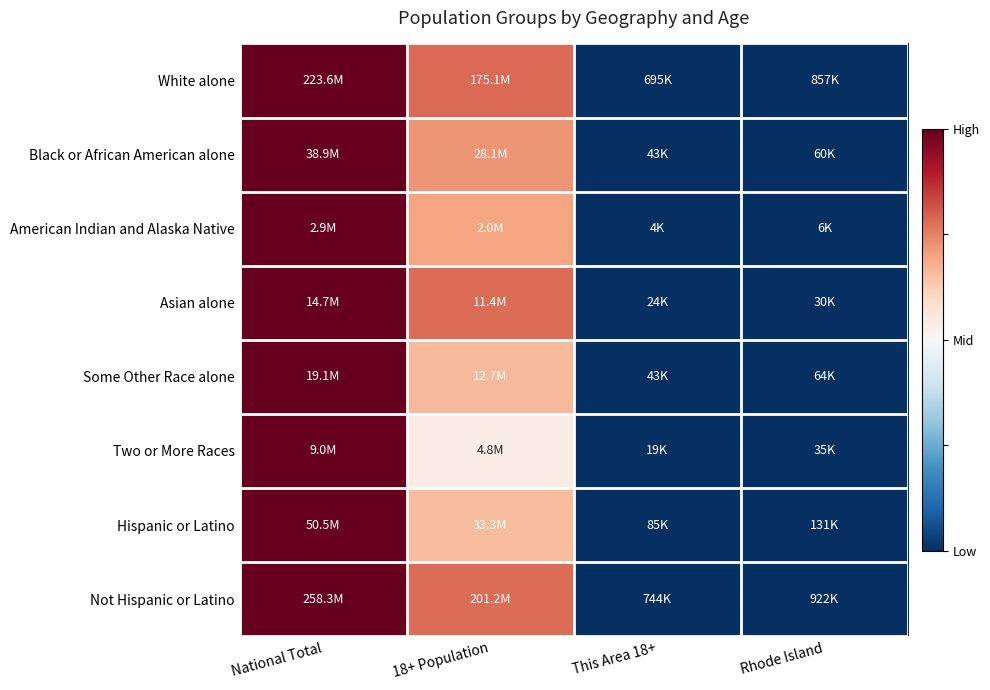

Reading left to right, transcribe all the data shown in this chart.

White alone: National Total=1.0	18+ Population=0.8	This Area 18+=0.0	Rhode Island=0.0
Black or African American alone: National Total=1.0	18+ Population=0.7	This Area 18+=0.0	Rhode Island=0.0
American Indian and Alaska Native: National Total=1.0	18+ Population=0.7	This Area 18+=0.0	Rhode Island=0.0
Asian alone: National Total=1.0	18+ Population=0.8	This Area 18+=0.0	Rhode Island=0.0
Some Other Race alone: National Total=1.0	18+ Population=0.7	This Area 18+=0.0	Rhode Island=0.0
Two or More Races: National Total=1.0	18+ Population=0.5	This Area 18+=0.0	Rhode Island=0.0
Hispanic or Latino: National Total=1.0	18+ Population=0.7	This Area 18+=0.0	Rhode Island=0.0
Not Hispanic or Latino: National Total=1.0	18+ Population=0.8	This Area 18+=0.0	Rhode Island=0.0